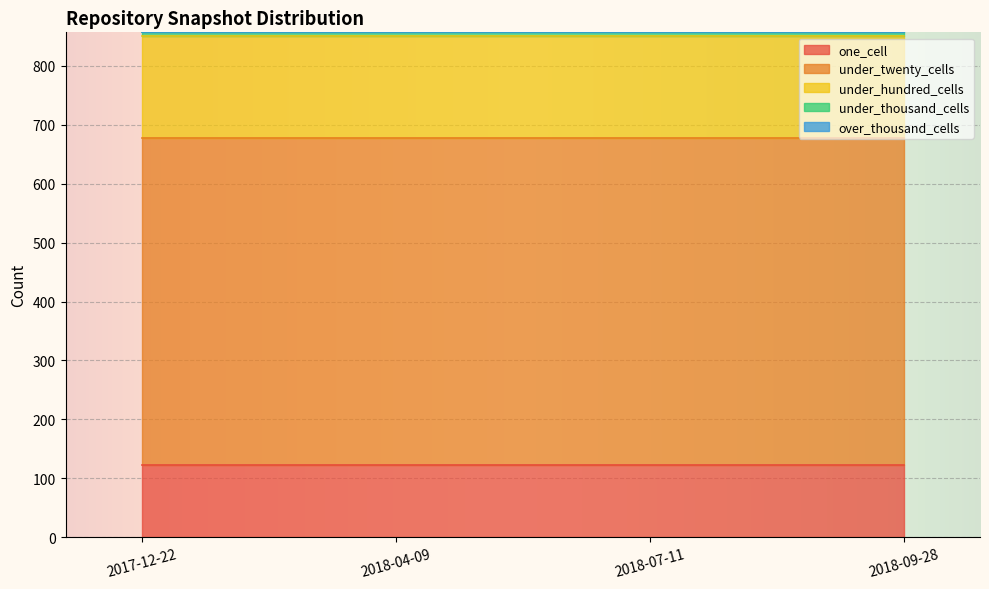

What are all the series names shown in the legend?

one_cell, under_twenty_cells, under_hundred_cells, under_thousand_cells, over_thousand_cells